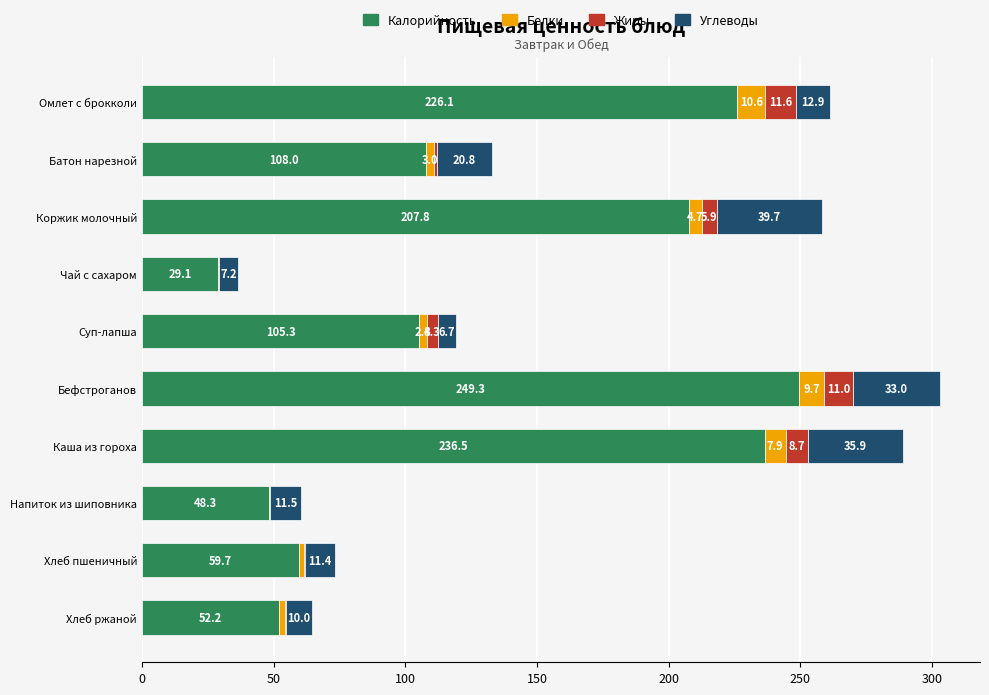

True or false: Калорийность has a value of 24.1 at Напиток из шиповника.

False